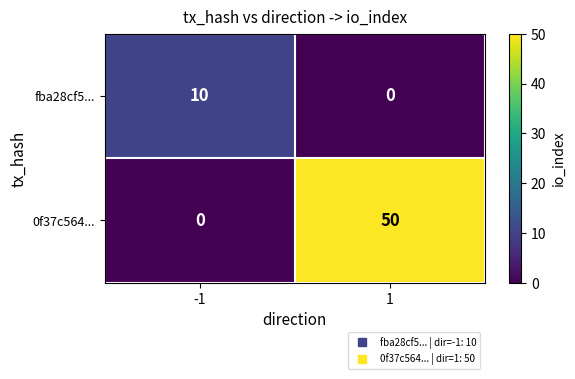

What is the sum of all fba28cf5... values?

10